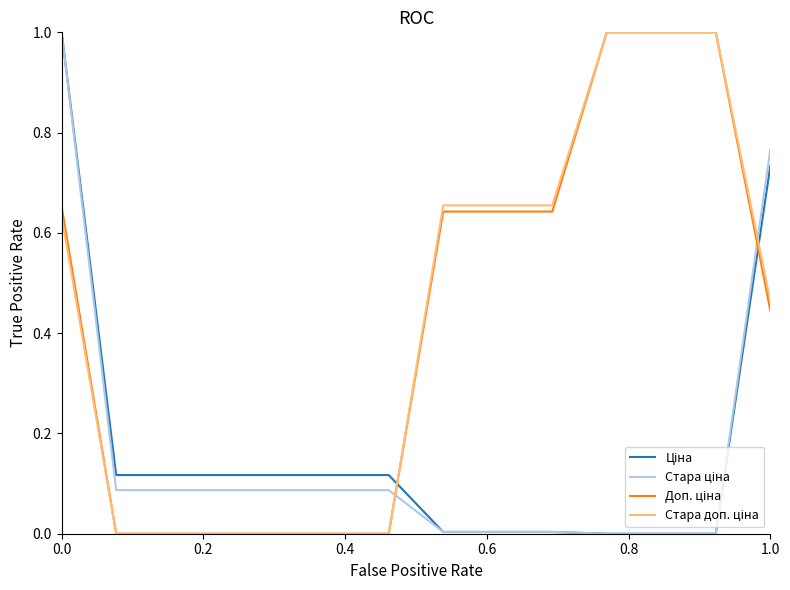

Does the chart display data point markers on the line(s)?

No